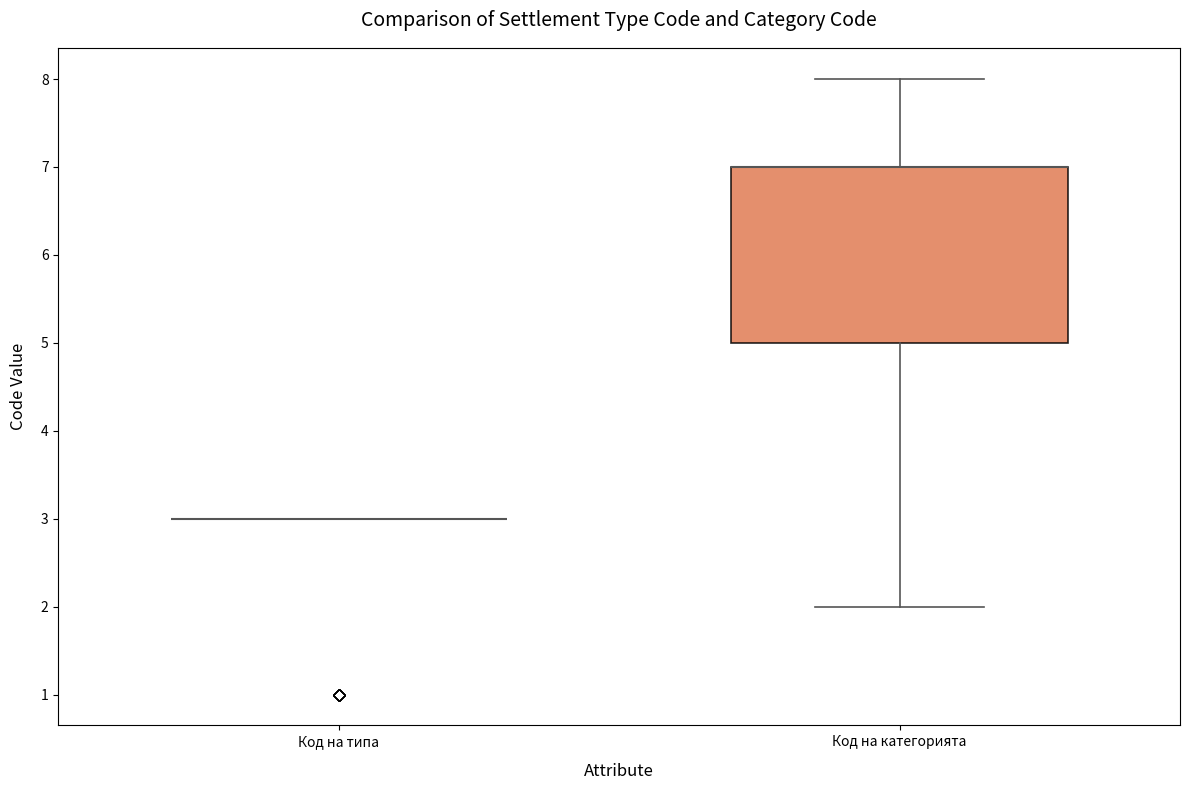

Reading left to right, read every box against the y-axis: the position of its median line, the range the box covers, and the ends of its whiskers. The values are not printed on the chart, so give them approximately, as read against the axis.

Код на типа: box collapsed to a line at 3, whiskers 3 to 3
Код на категорията: median 7 (drawn on the box's upper edge), box 5 to 7, whiskers 2 to 8